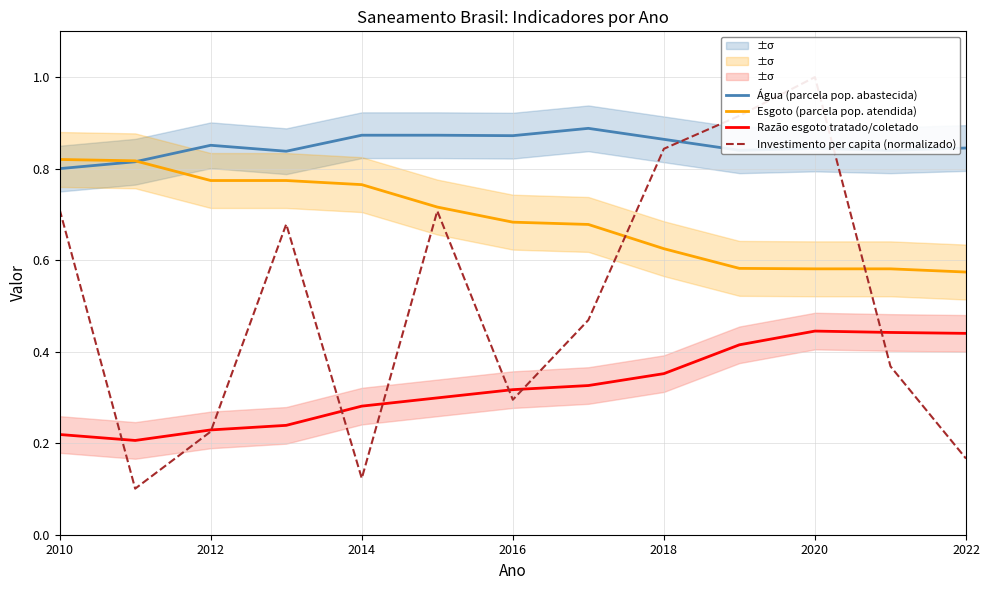

After their last crossing, which series has the higher values: Investimento per capita (normalizado) or Esgoto (parcela pop. atendida)?

Esgoto (parcela pop. atendida)